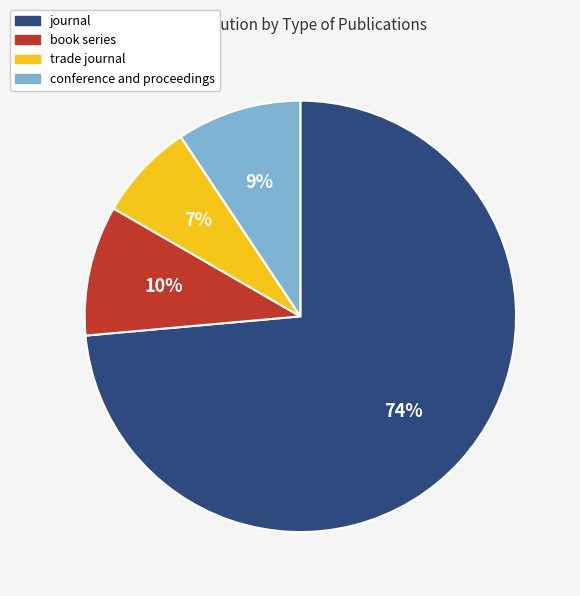

Which slice represents more than half of the pie?

journal